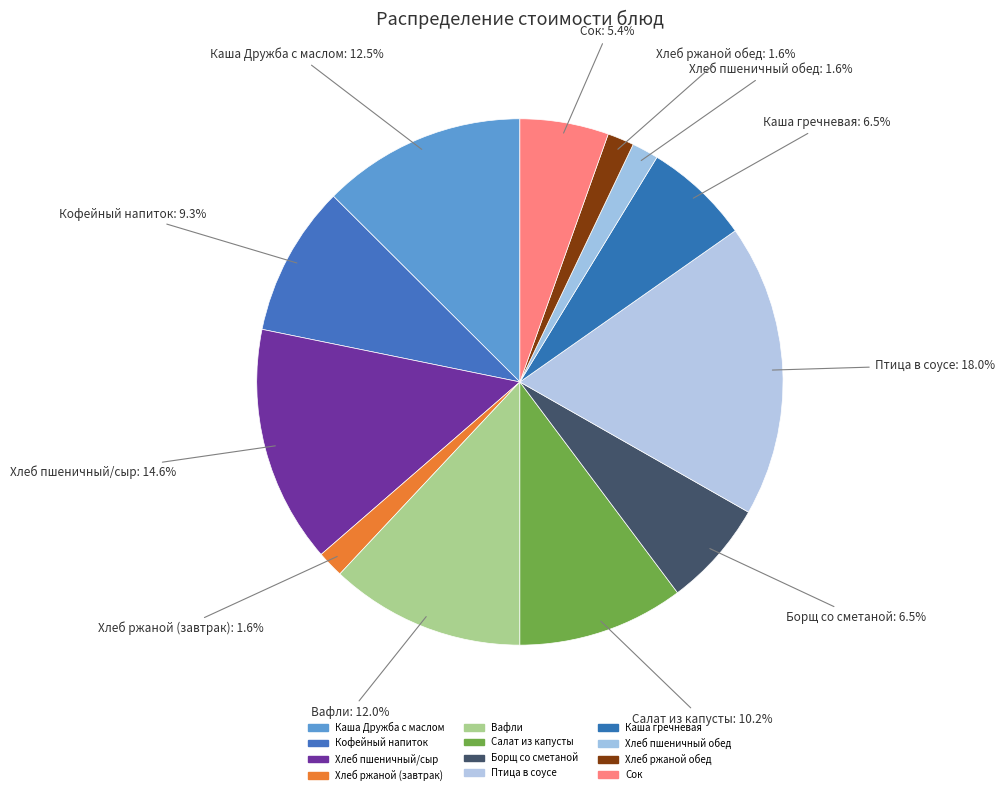

Count the number of slices in the pie.

12